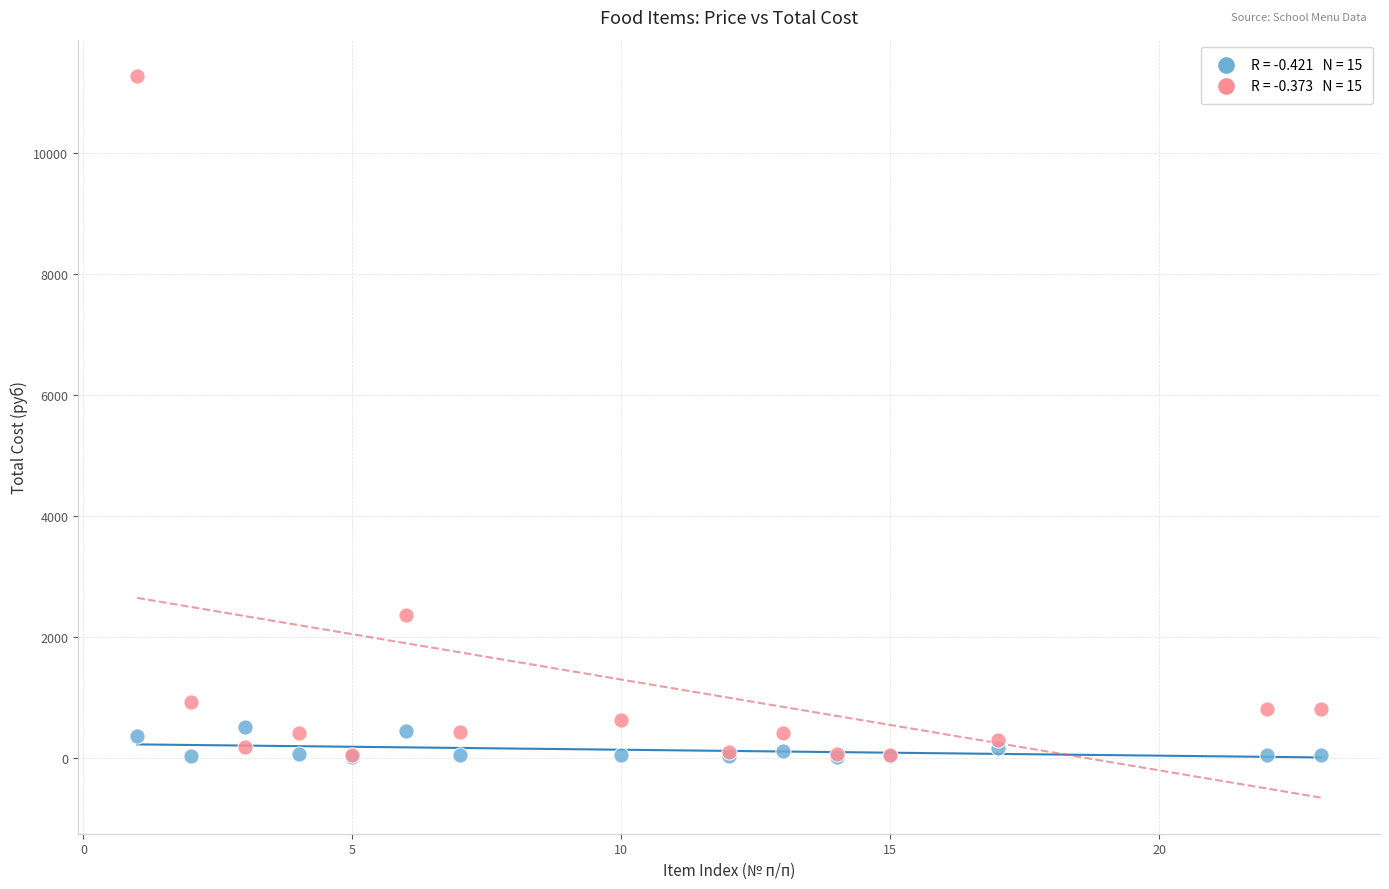

Across all series, what Y value is closest to 5644?

2356.8